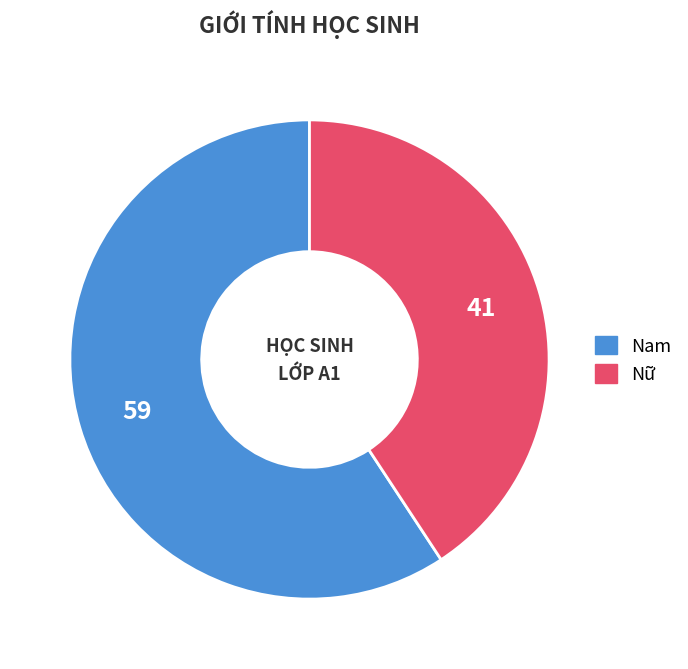

Is it true that Nữ is 41% of the pie?

True